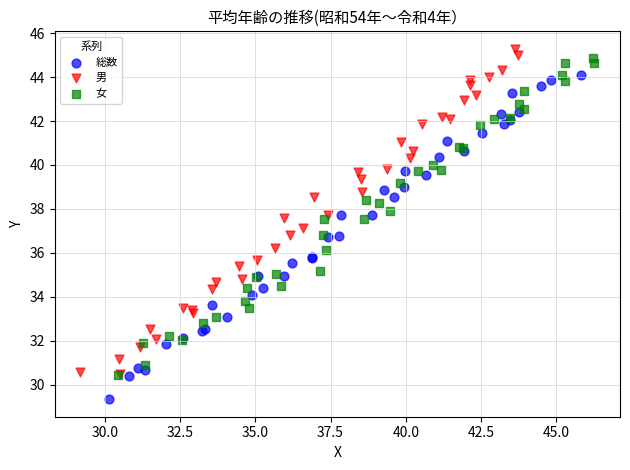

Which series contains the lowest Y value?

総数